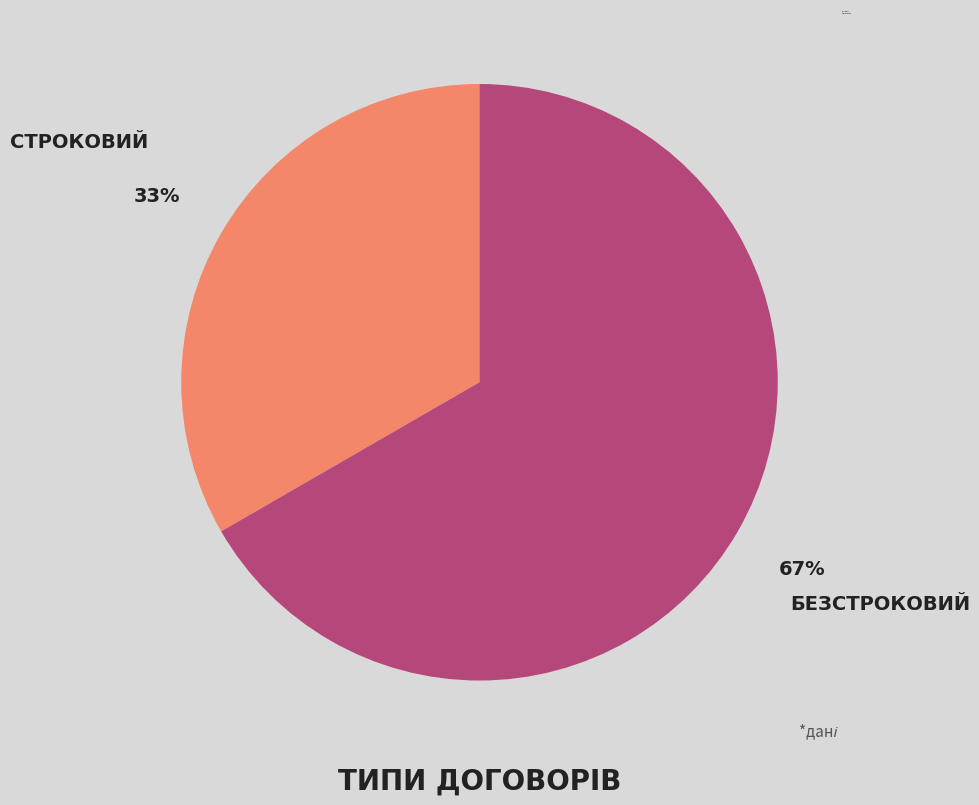

To the nearest percent, what is the average slice percentage?

50%